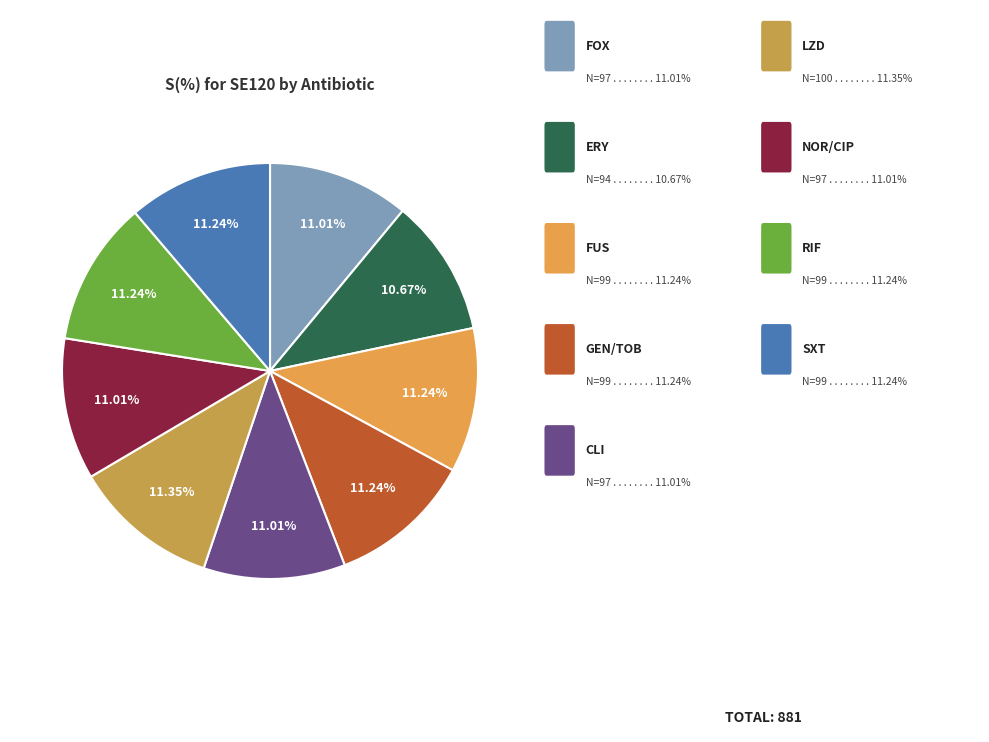

Is there any slice that represents more than half of the pie?

No